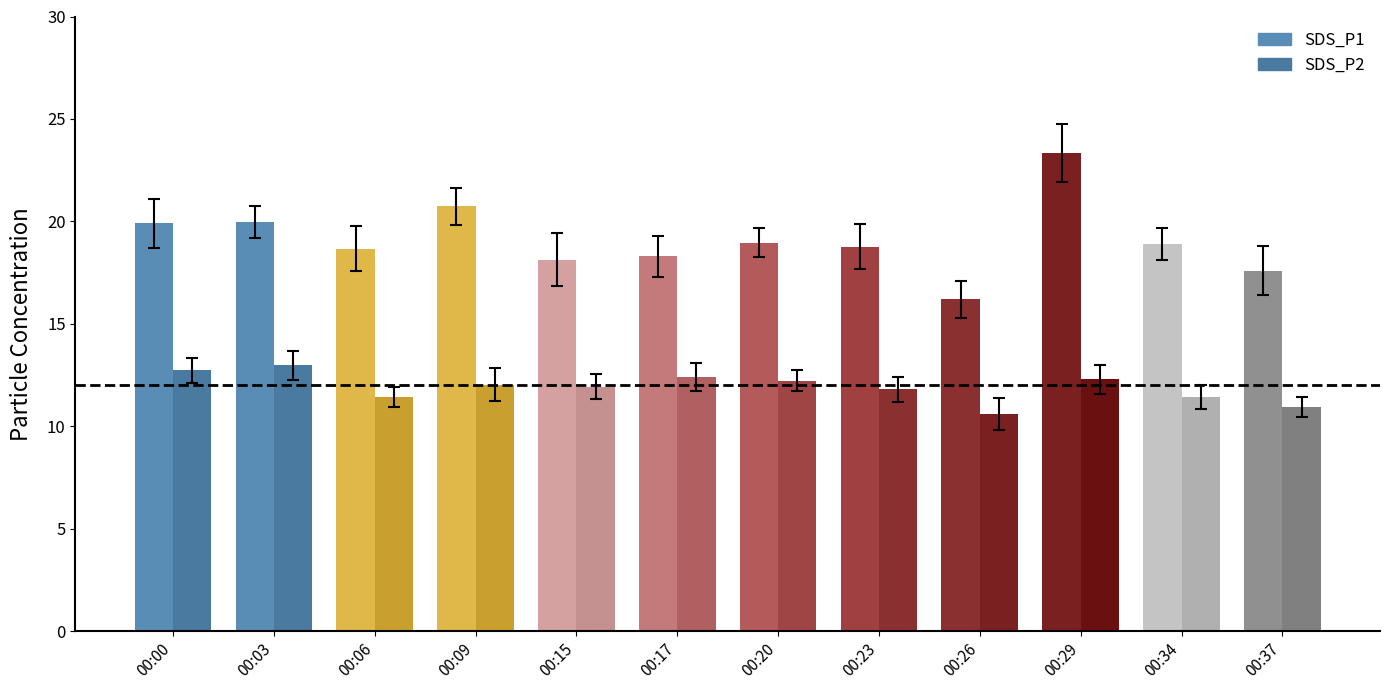

How many data points does each series have?

12